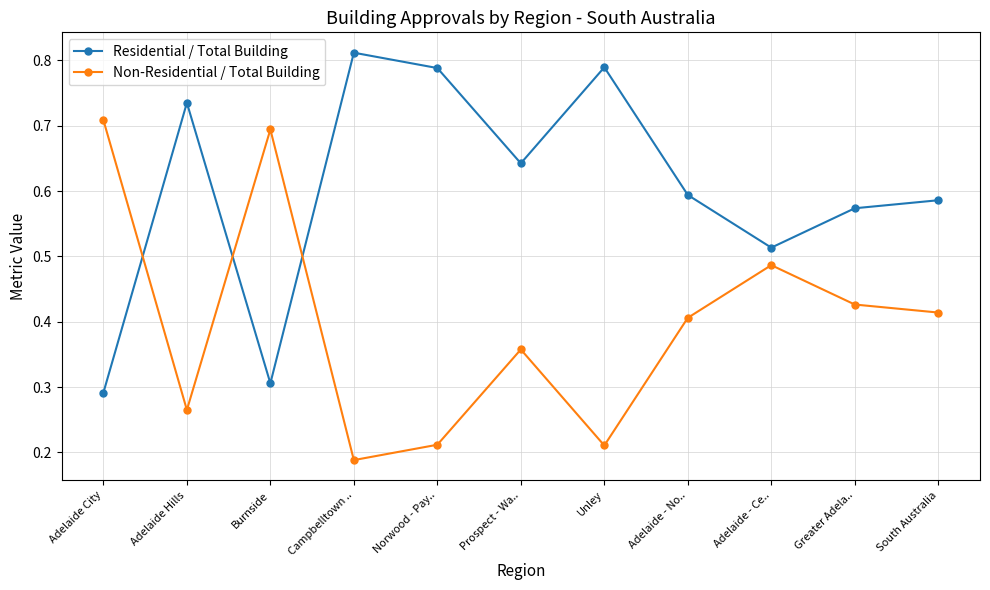

What is the label of the 3rd point from the left?

Burnside